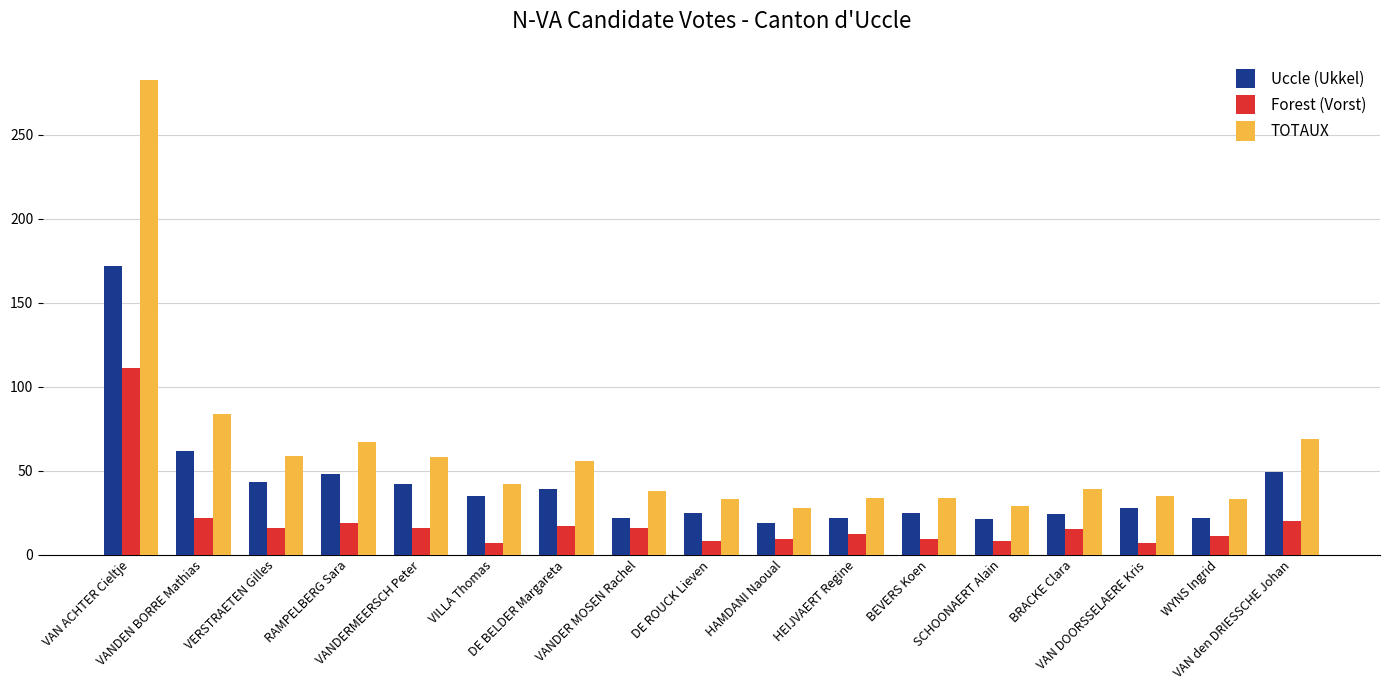

At which label does Uccle (Ukkel) first exceed 28?

VAN ACHTER Cieltje